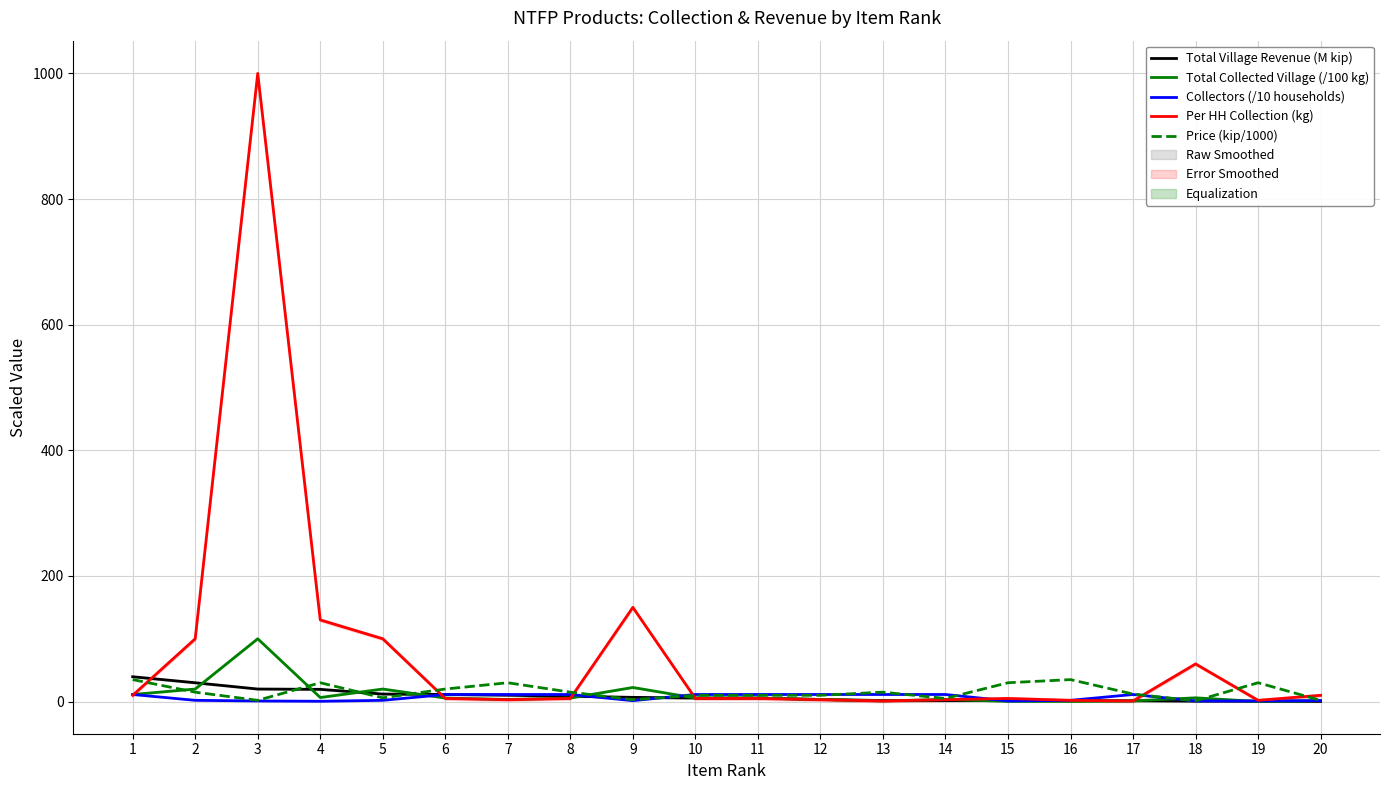

What are all the series names shown in the legend?

Total Village Revenue (M kip), Total Collected Village (/100 kg), Collectors (/10 households), Per HH Collection (kg), Price (kip/1000)